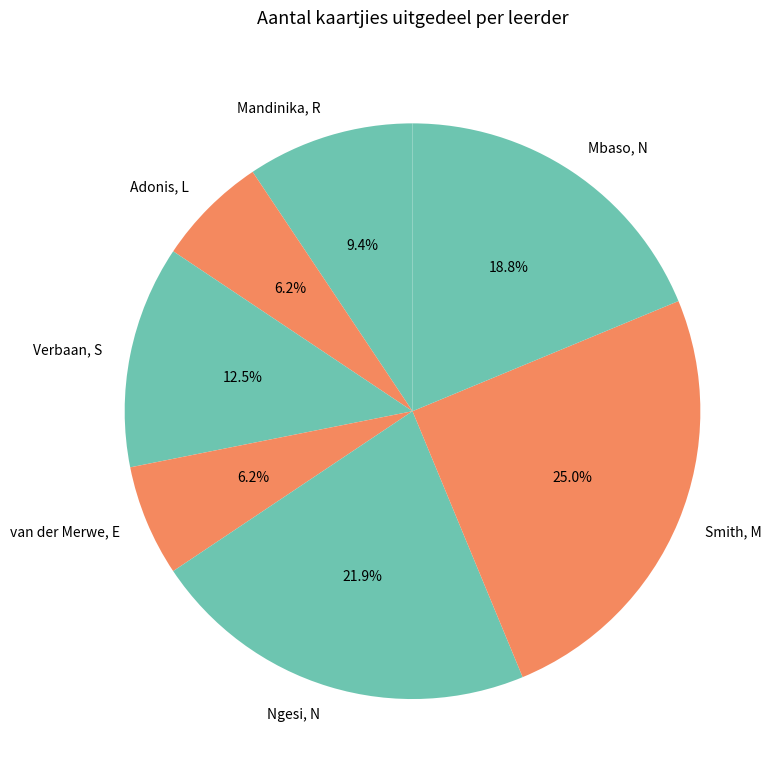

Approximately how many times larger is the value at Smith, M compared to Mbaso, N?

1.3